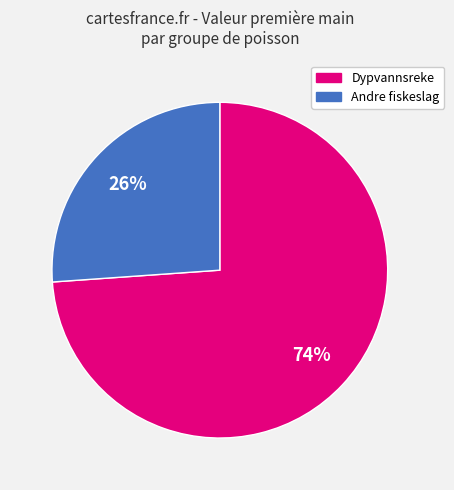

To the nearest percent, what is the difference between the largest and smallest slice percentages?

48%